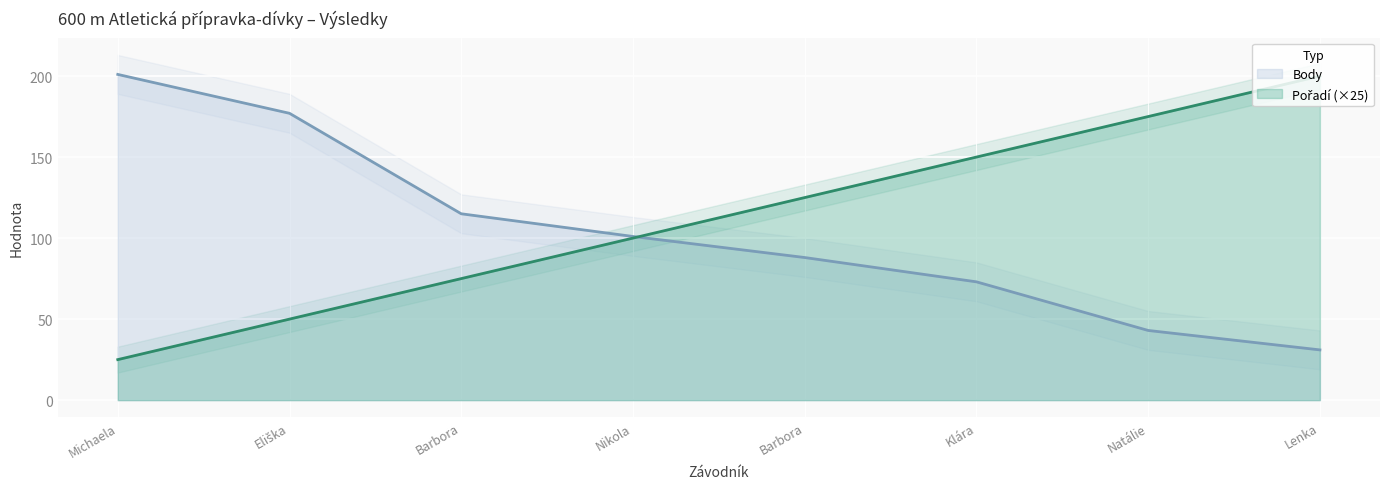

What are all the series names shown in the legend?

Pořadí, Body